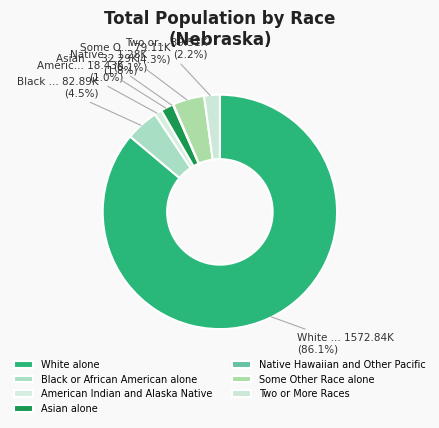

How much of the chart is everything except Two or More Races?

97.8%